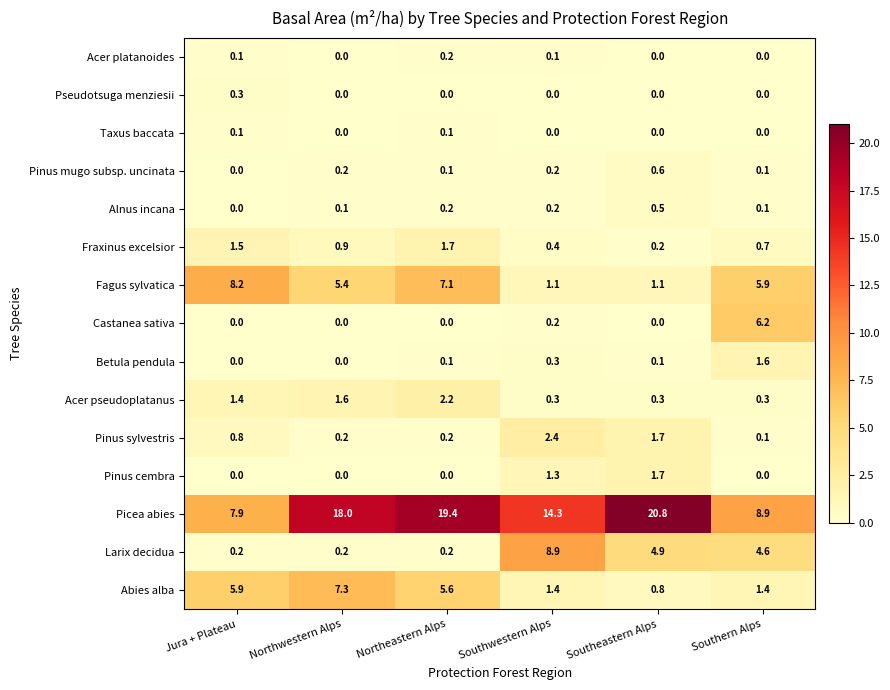

Which series changed the most between Northwestern Alps and Southeastern Alps?

Abies alba